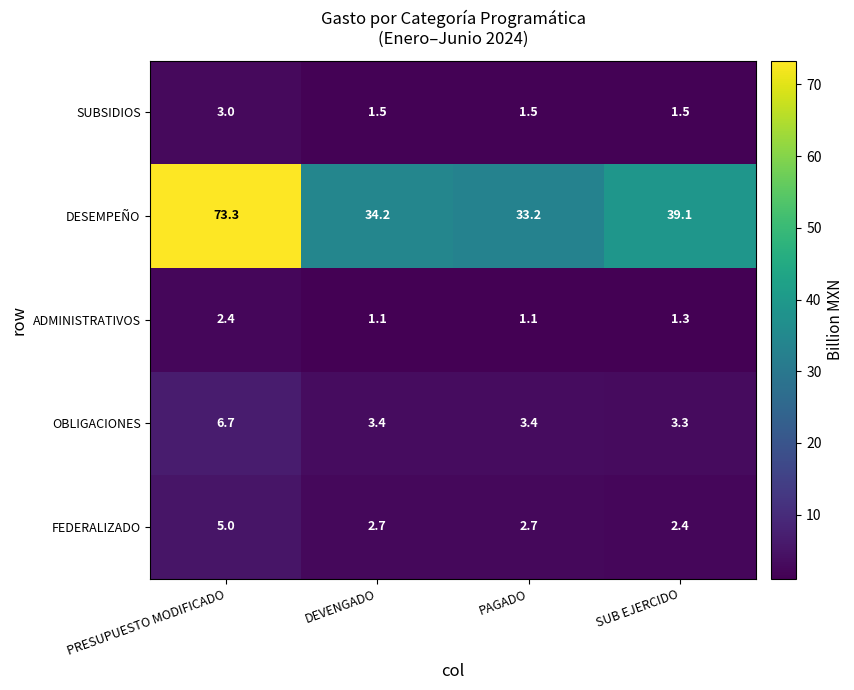

What is the approximate value of DESEMPEÑO at DEVENGADO?

34.2